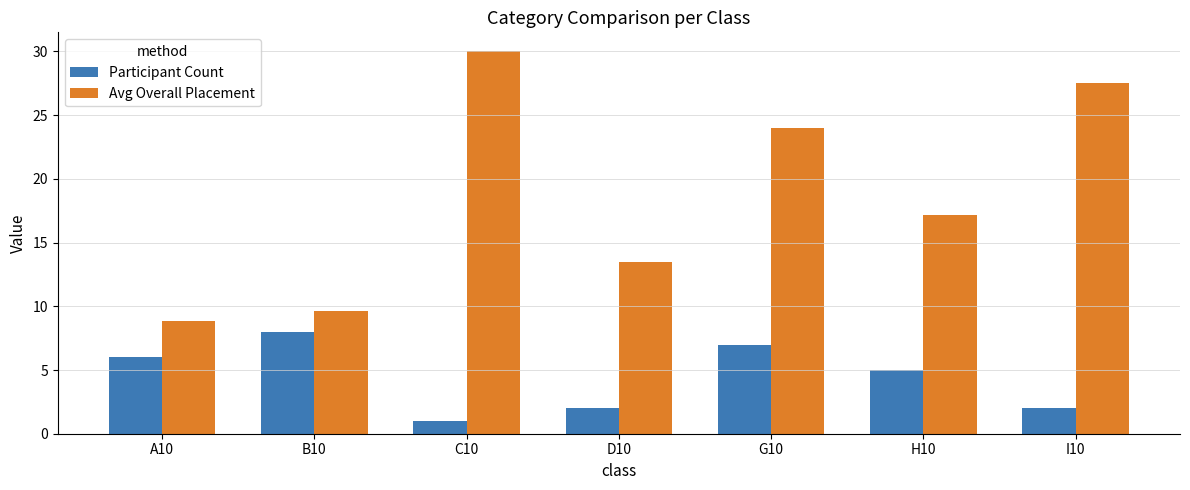

How many bars are there in total?

14